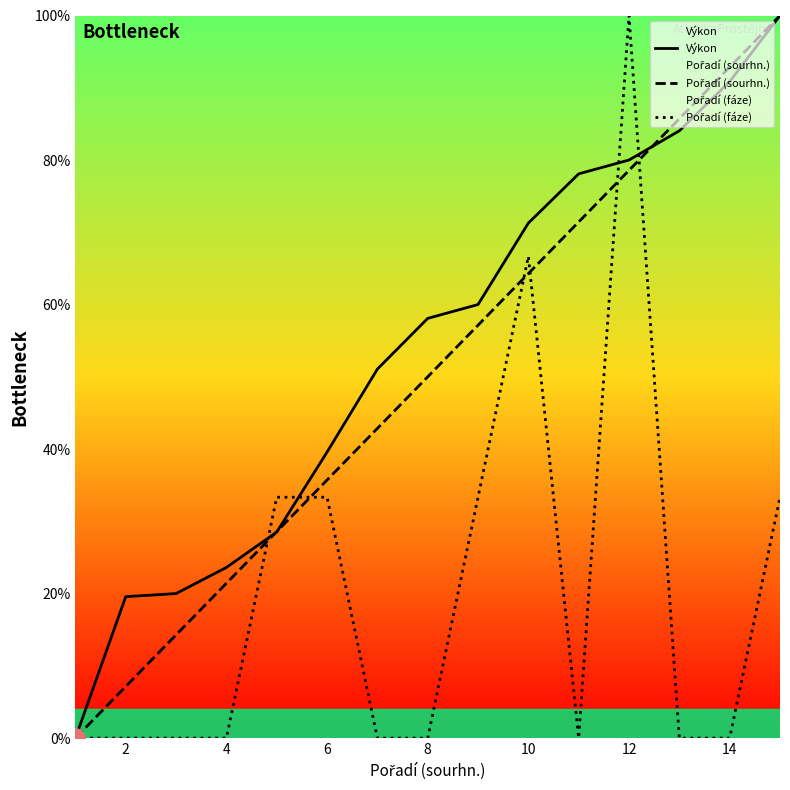

At which category is the sum across all series the highest?

12